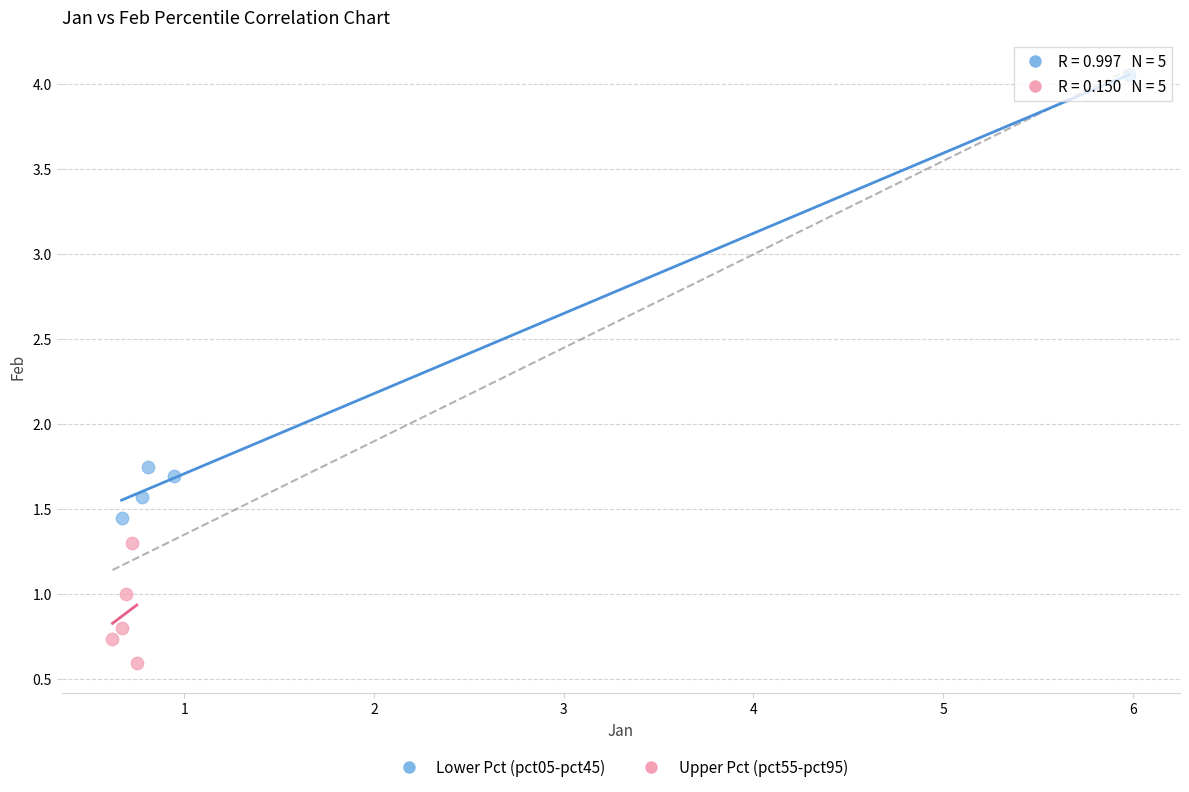

What are all the series names shown in the legend?

Lower Pct (pct05-pct45), Upper Pct (pct55-pct95)